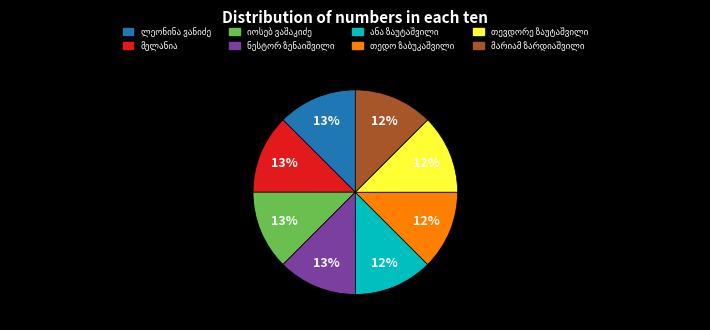

Is it true that მარიამ ზარდიაშვილი is 1% of the pie?

False